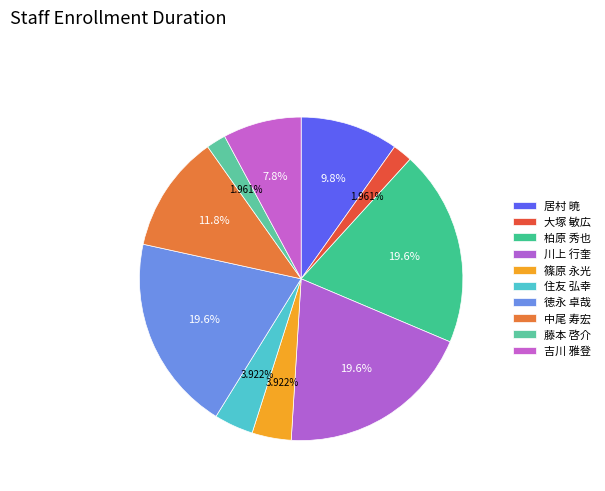

Does 徳永 卓哉 account for over 50% of the chart?

No